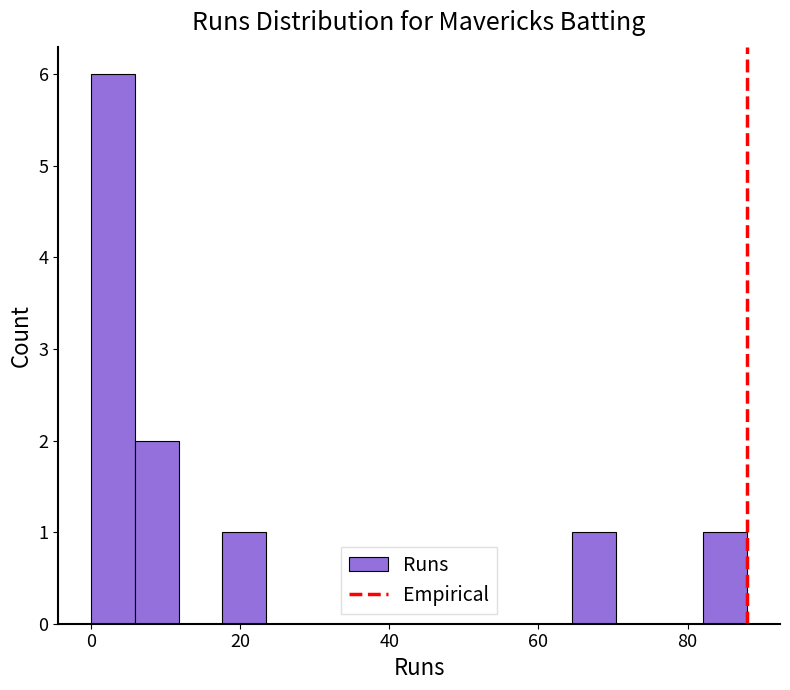

Read against the x-axis, roughly where is the centre of the tallest bar?

2